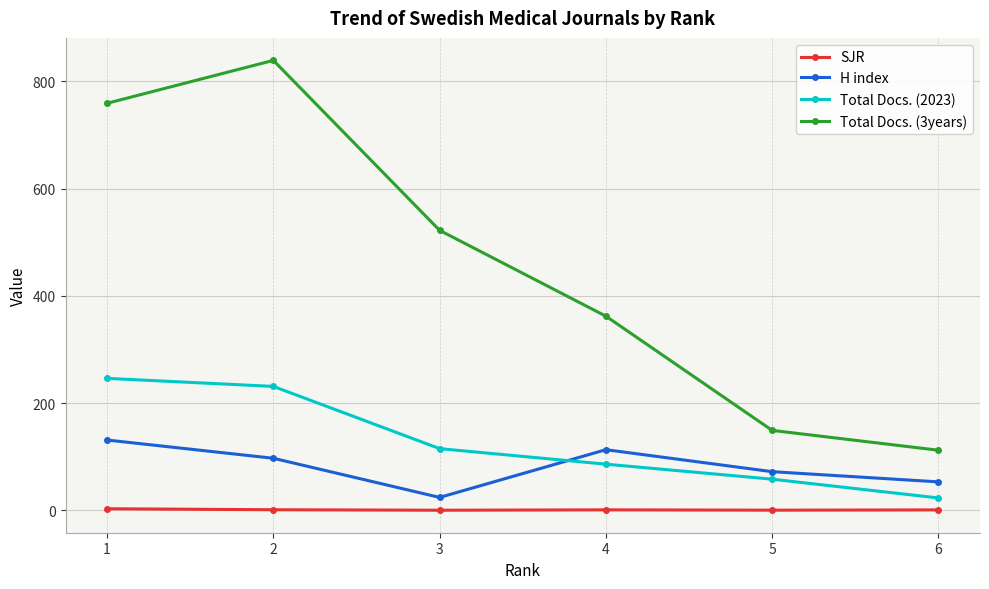

What is the maximum value shown in the chart?

839.0